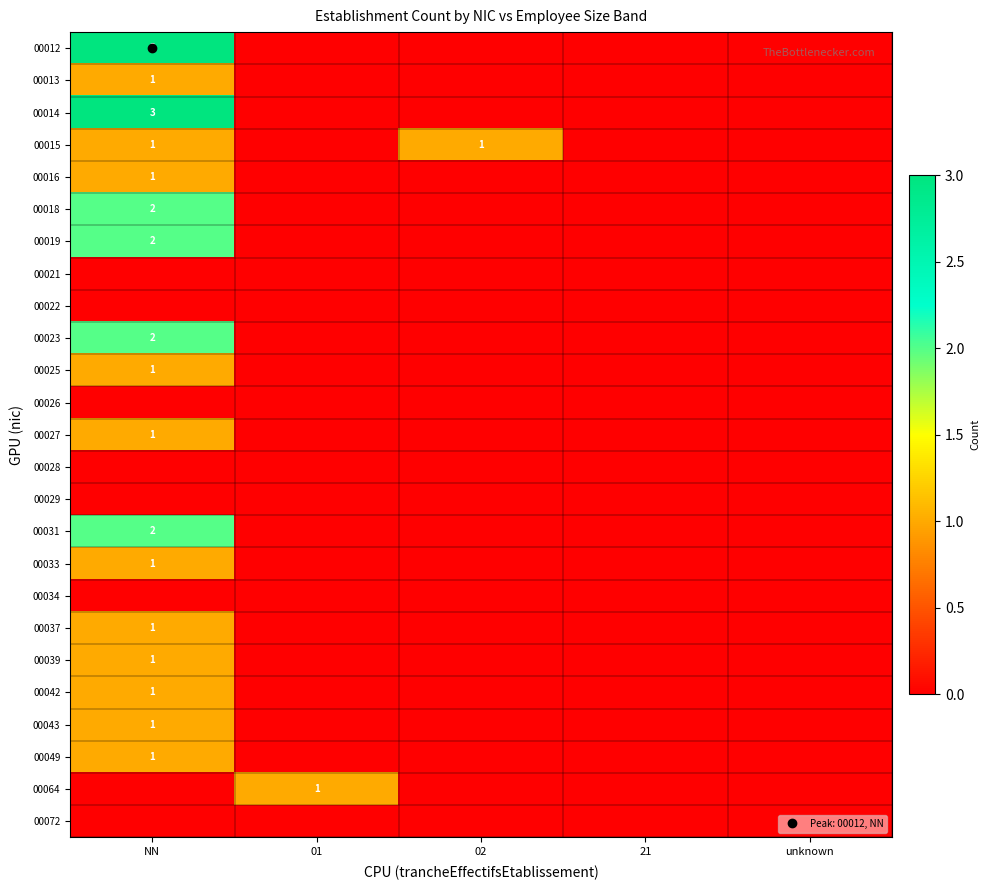

At 02, list the series in order from largest to smallest.

00015, 00012, 00013, 00014, 00016, 00018, 00019, 00021, 00022, 00023, 00025, 00026, 00027, 00028, 00029, 00031, 00033, 00034, 00037, 00039, 00042, 00043, 00049, 00064, 00072